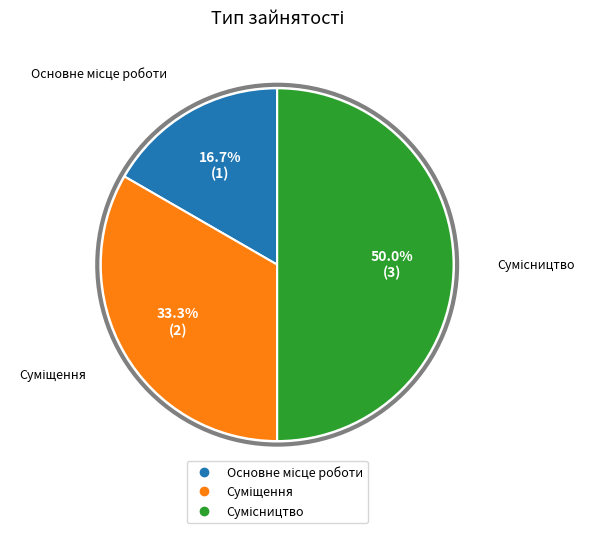

To the nearest percent, what is the average slice percentage?

33%